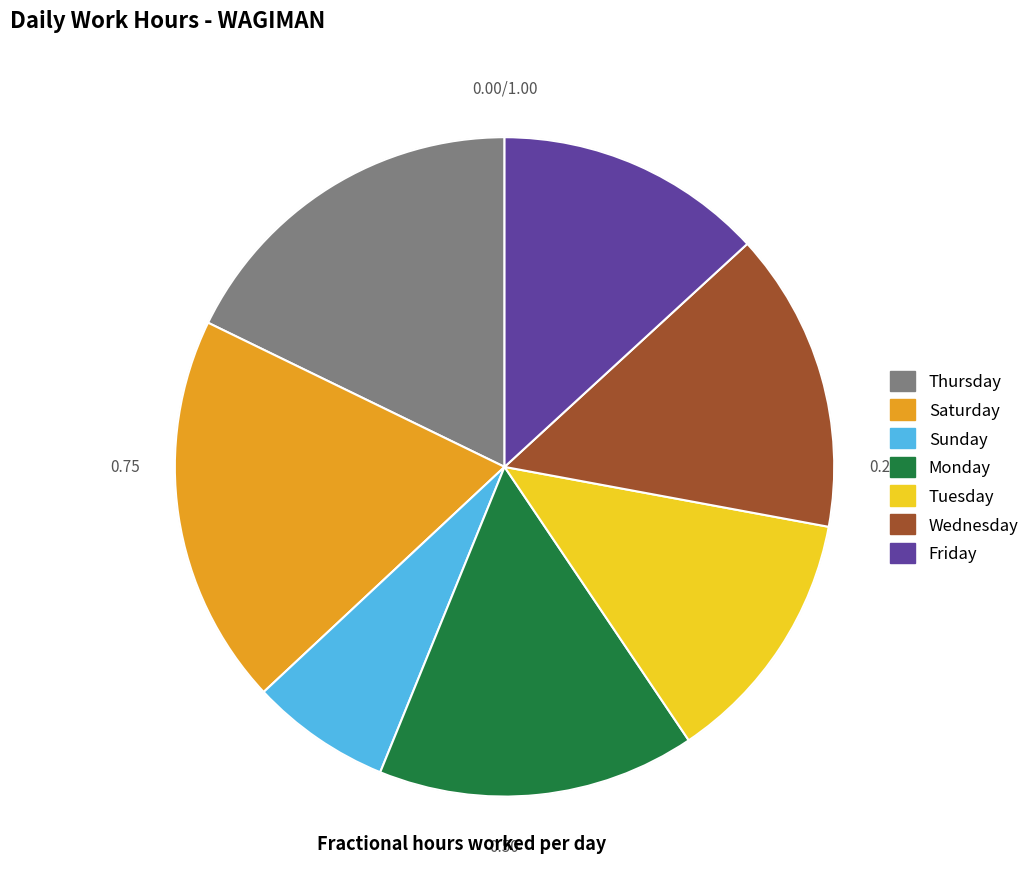

Does any single category account for the majority?

No